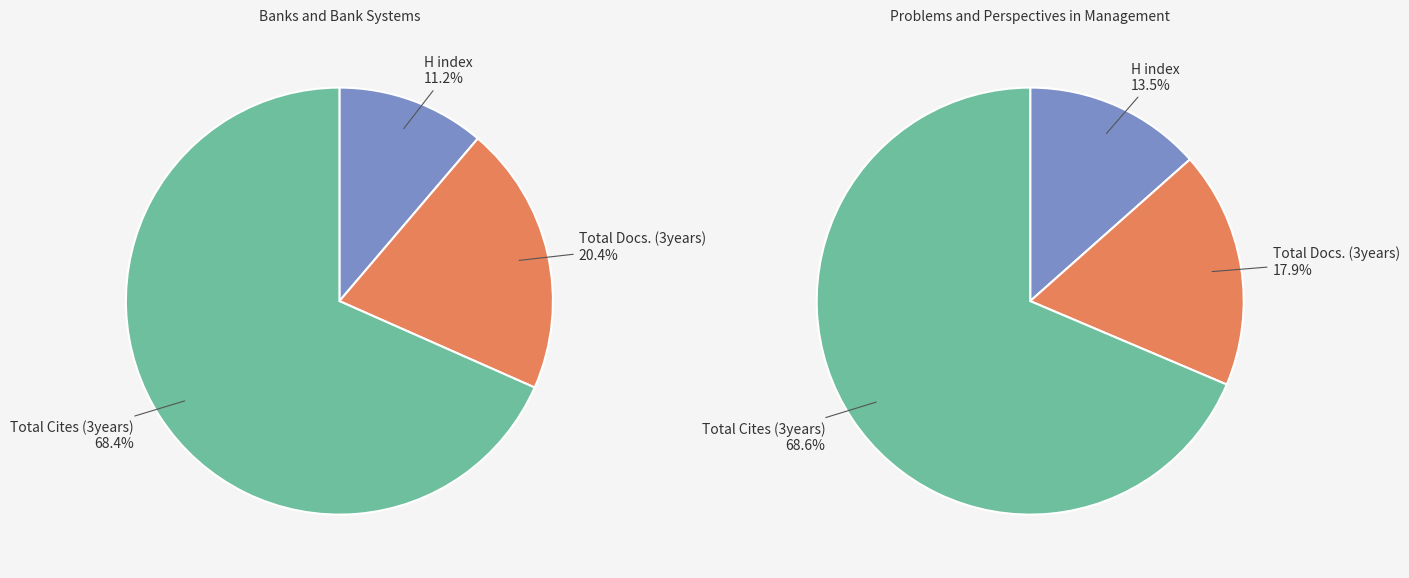

Does Banks and Bank Systems account for over 50% of the chart?

No